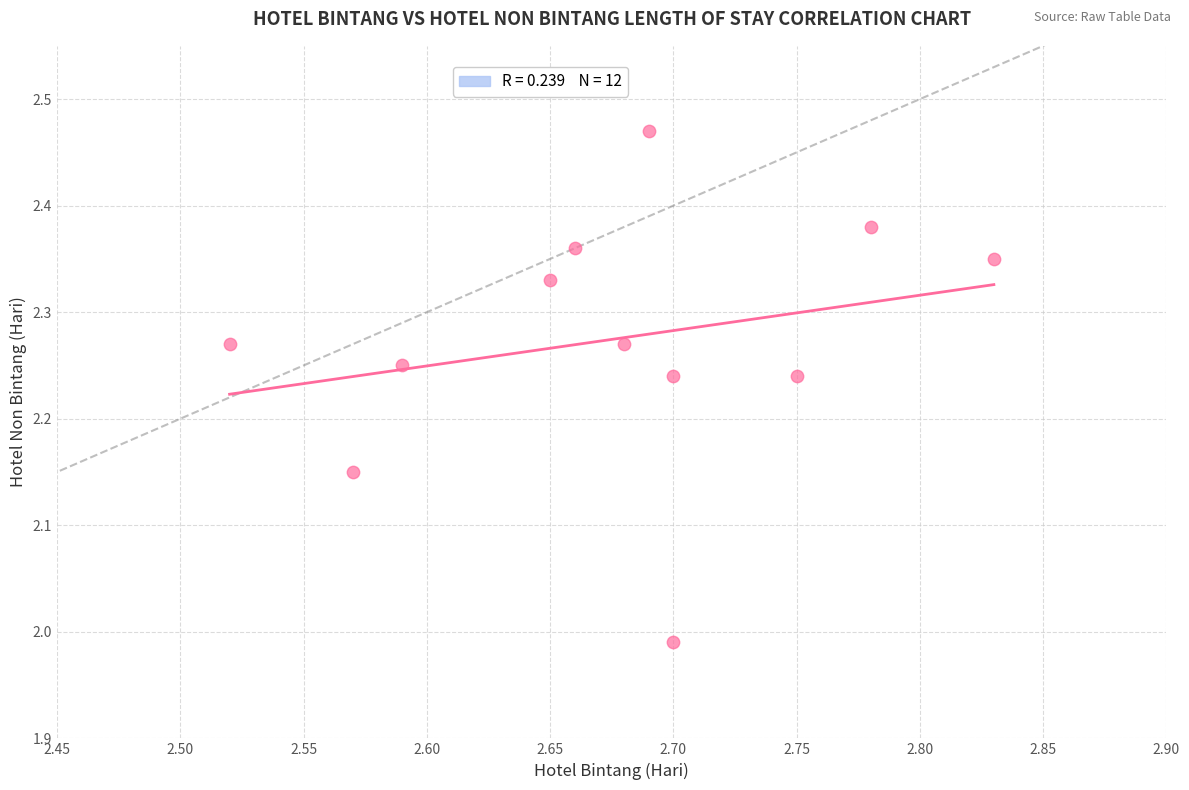

What is the average X value?

2.7